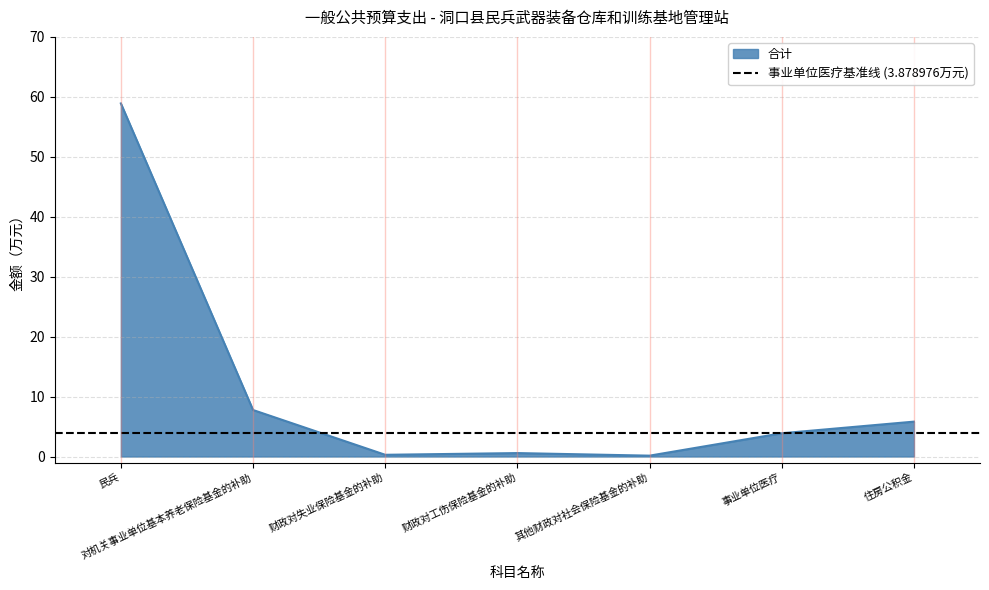

How many lines are shown in the chart?

1